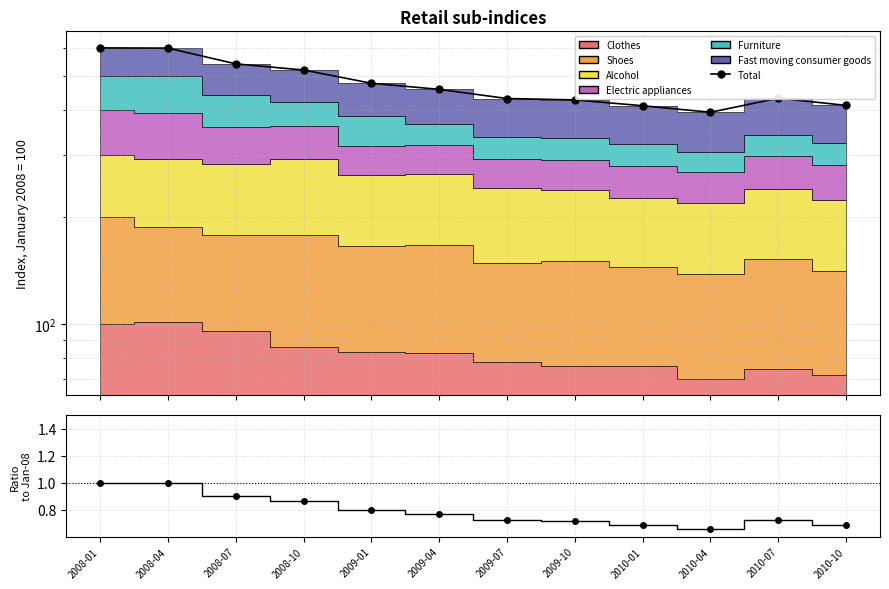

Where is the first local maximum?

2010-07